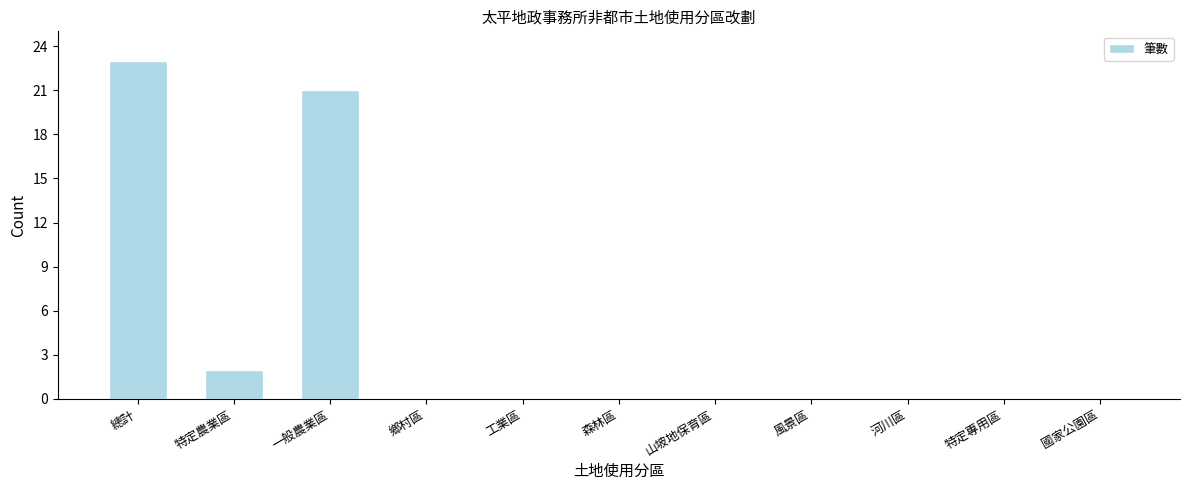

Reading right to left, extract all data points from this chart.

國家公園區=0	特定專用區=0	河川區=0	風景區=0	山坡地保育區=0	森林區=0	工業區=0	鄉村區=0	一般農業區=21	特定農業區=2	總計=23